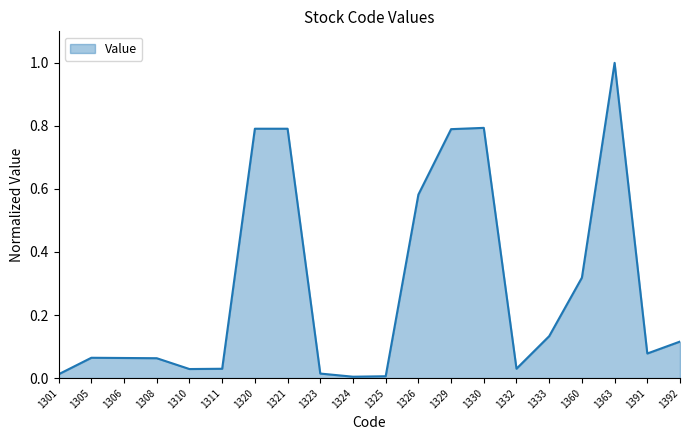

Which label corresponds to the largest value in the chart?

1363